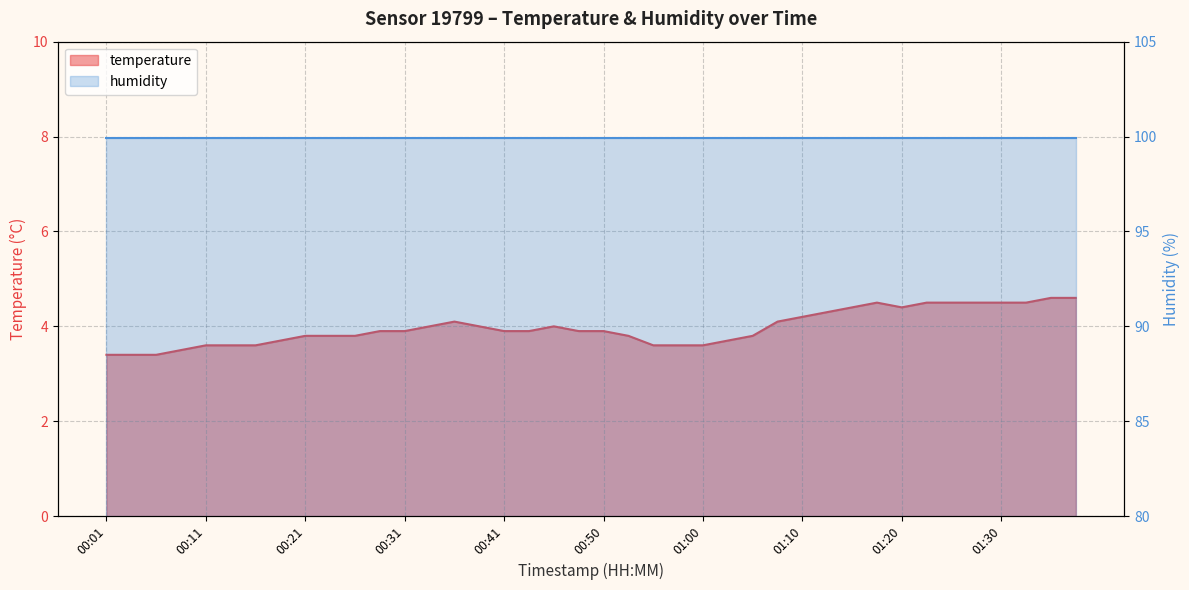

Reading right to left, extract all data points from this chart.

4.6	4.6	4.5	4.5	4.5	4.5	4.5	4.4	4.5	4.4	4.3	4.2	4.1	3.8	3.7	3.6	3.6	3.6	3.8	3.9	3.9	4.0	3.9	3.9	4.0	4.1	4.0	3.9	3.9	3.8	3.8	3.8	3.7	3.6	3.6	3.6	3.5	3.4	3.4	3.4